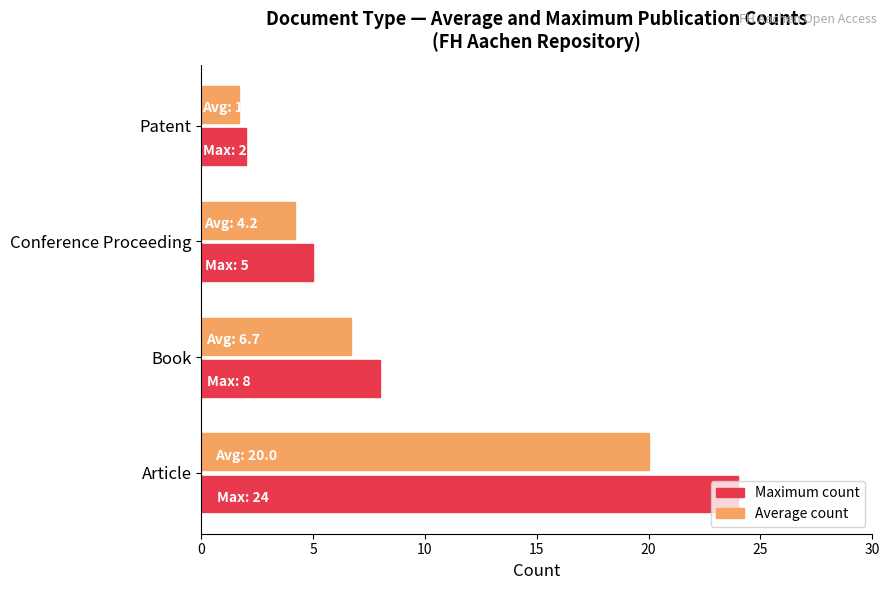

The value of Maximum count at Book is 8.0. True or false?

True